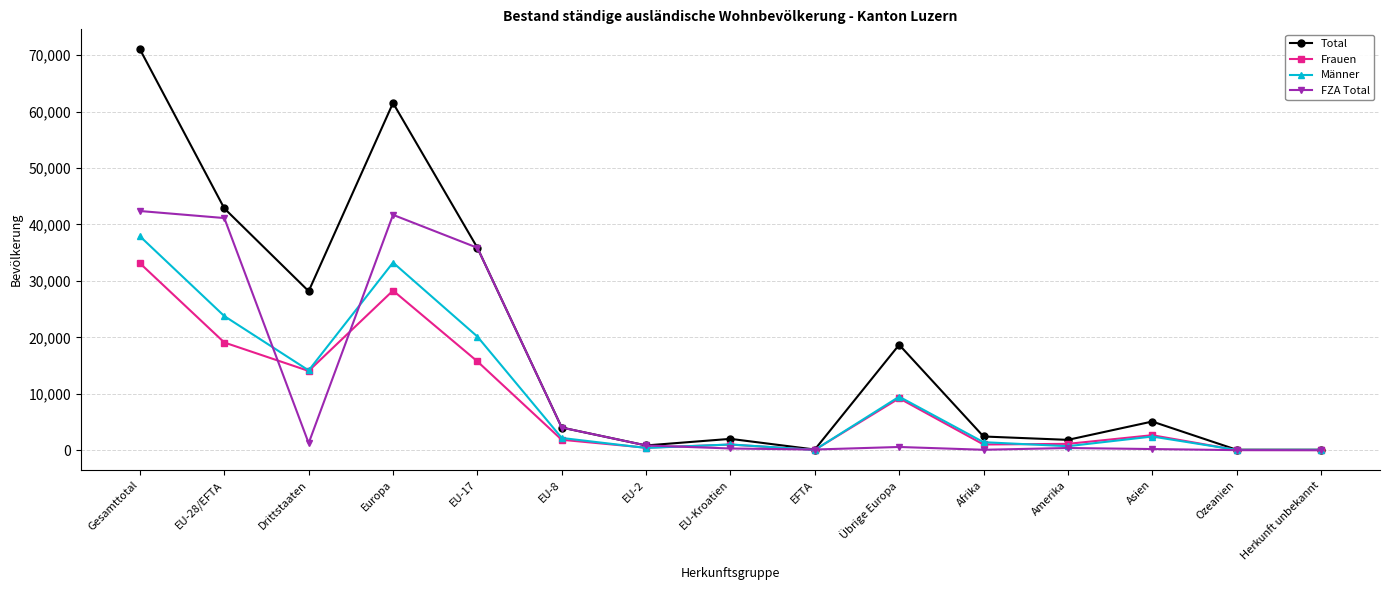

What is the spread (max minus min) of values at Afrika?

2352